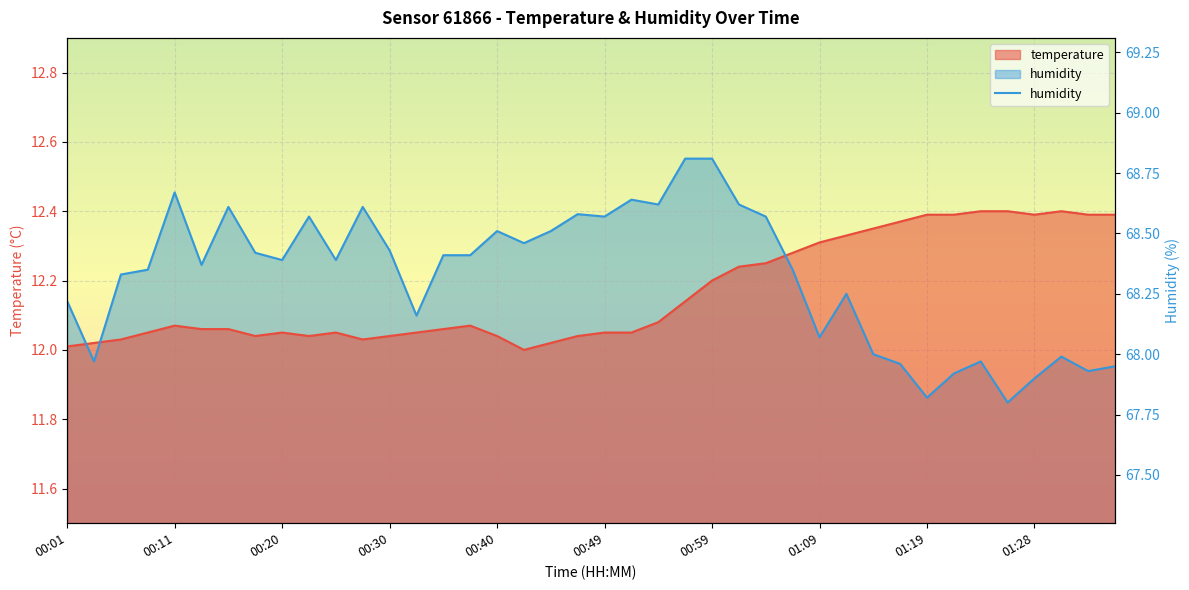

Which has a higher value, 01:11 or 00:47?

01:11